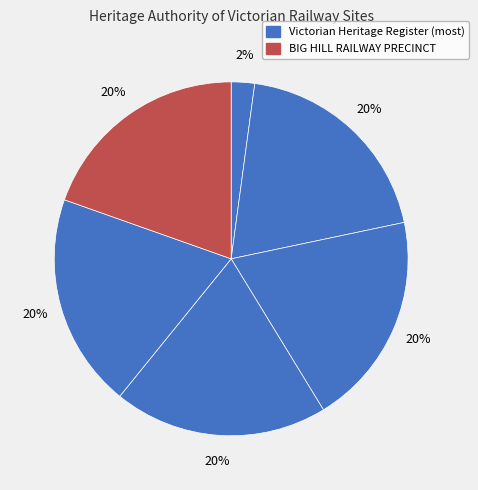

Count the number of slices in the pie.

6